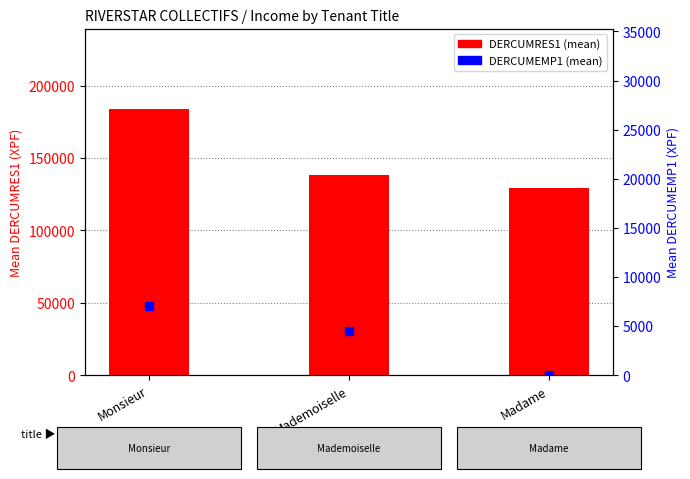

At which category is the sum across all series the highest?

Monsieur